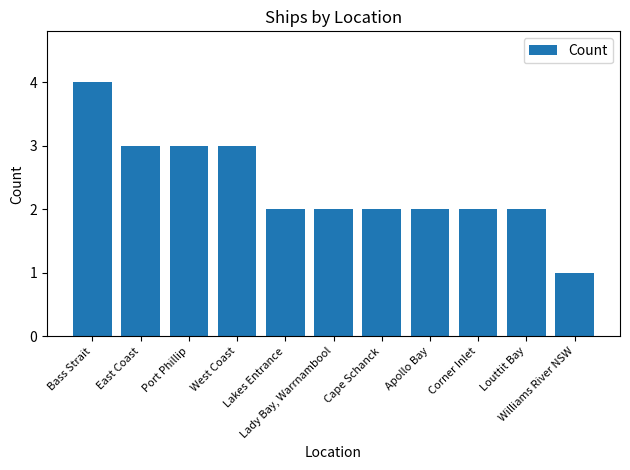

At which category does the chart reach its peak across all series?

Bass Strait